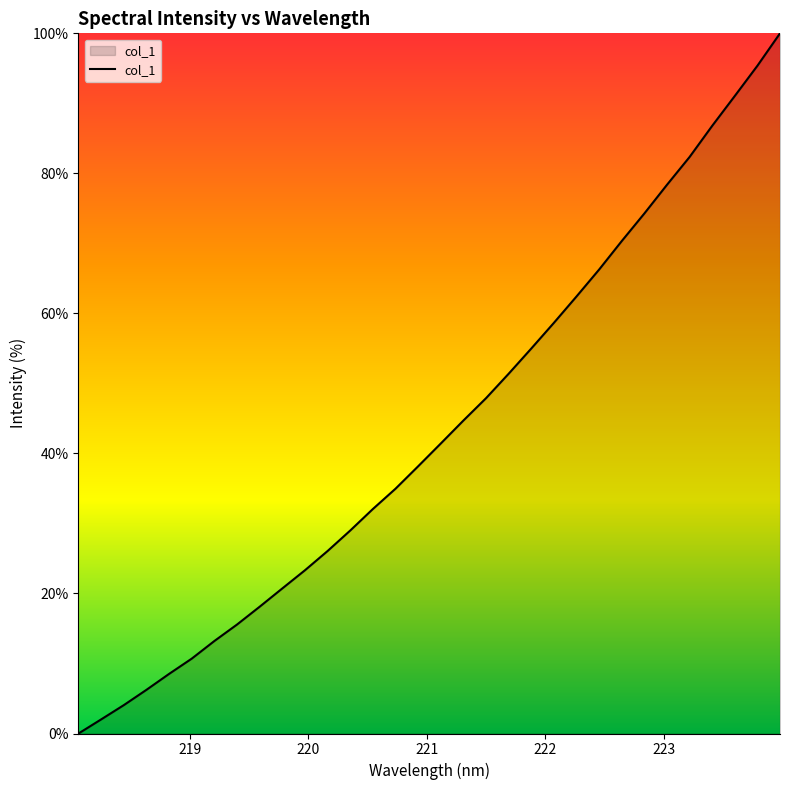

What is the difference between the maximum and minimum values?

100.0